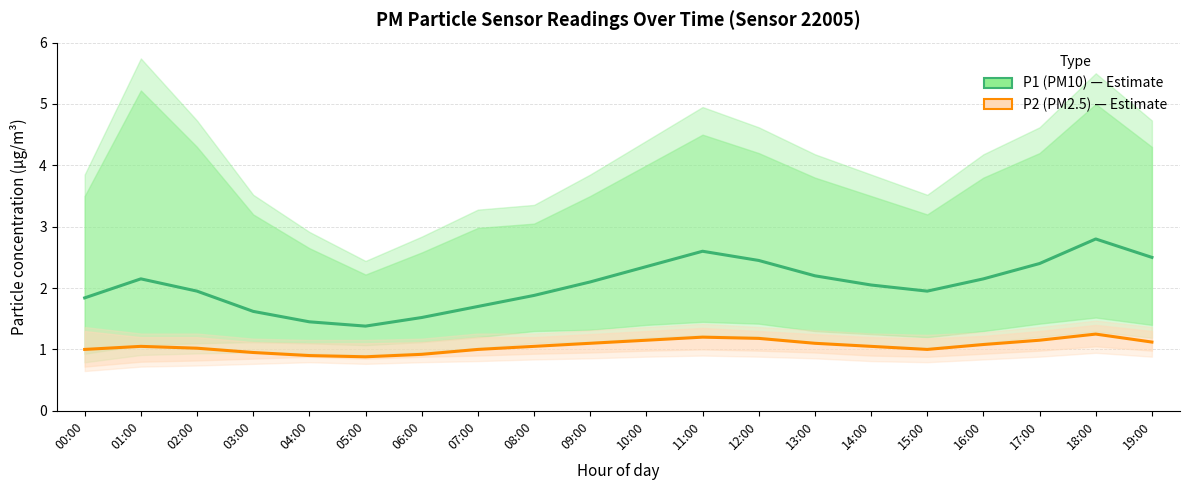

What is the sum of the P1 (PM10) values at 01:00 and 11:00?

4.8